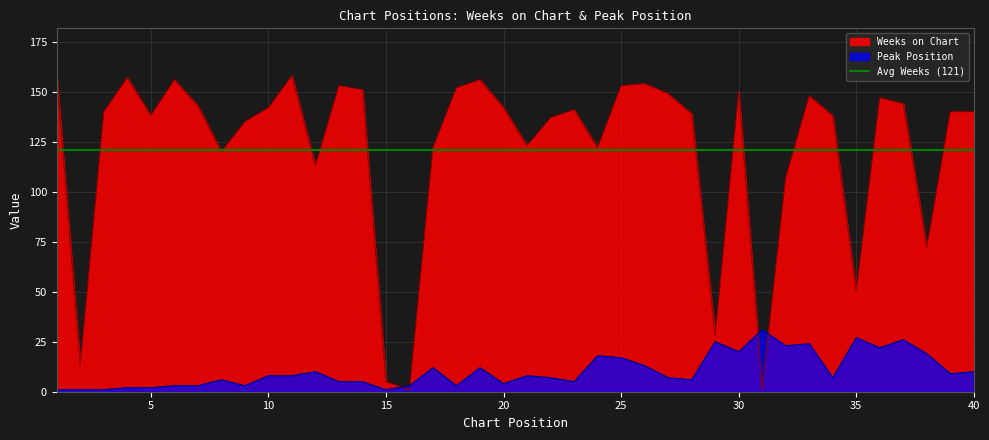

The Peak Position series shows 16 at 12. True or false?

False